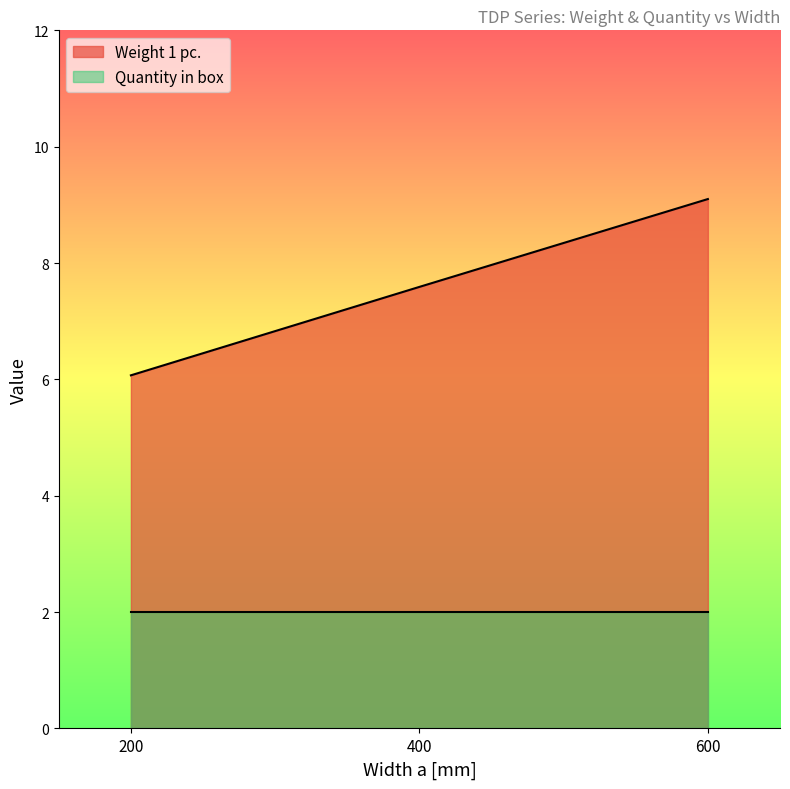

How many categories are shown in the chart?

3